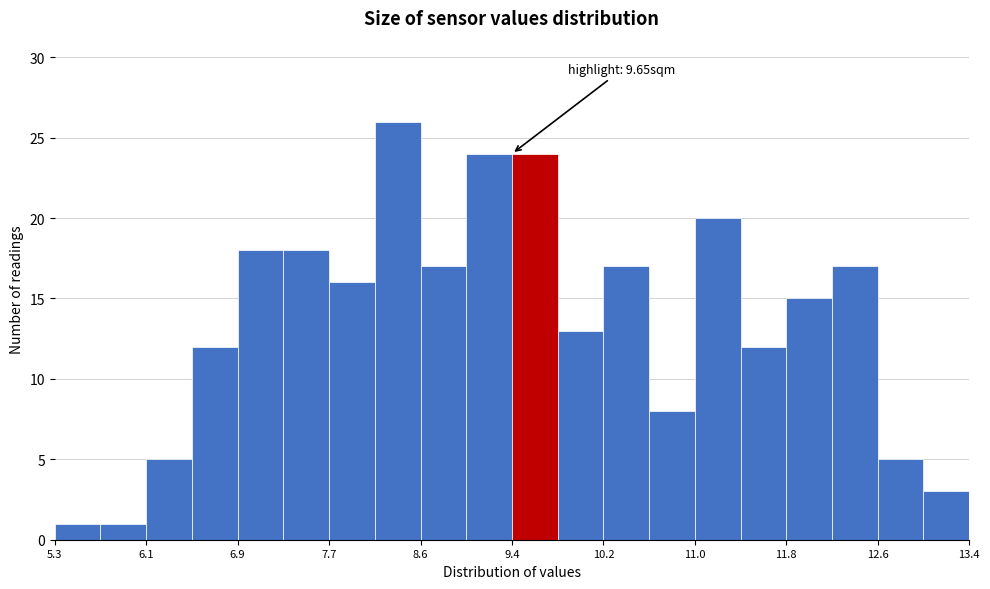

Which range on the x-axis has the tallest bar?

8.2 to 8.6